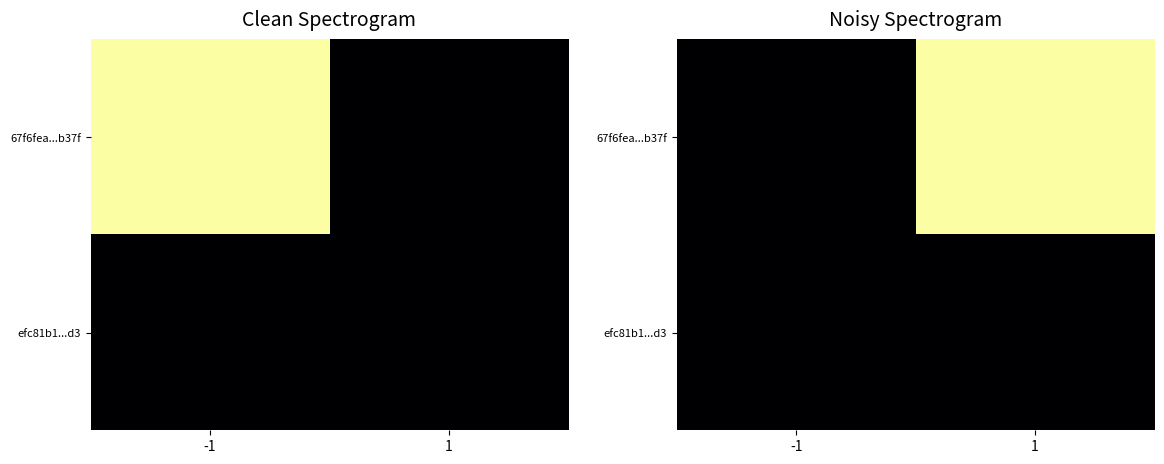

Rank the series by their average value, from lowest to highest.

efc81b1...d3, 67f6fea...b37f